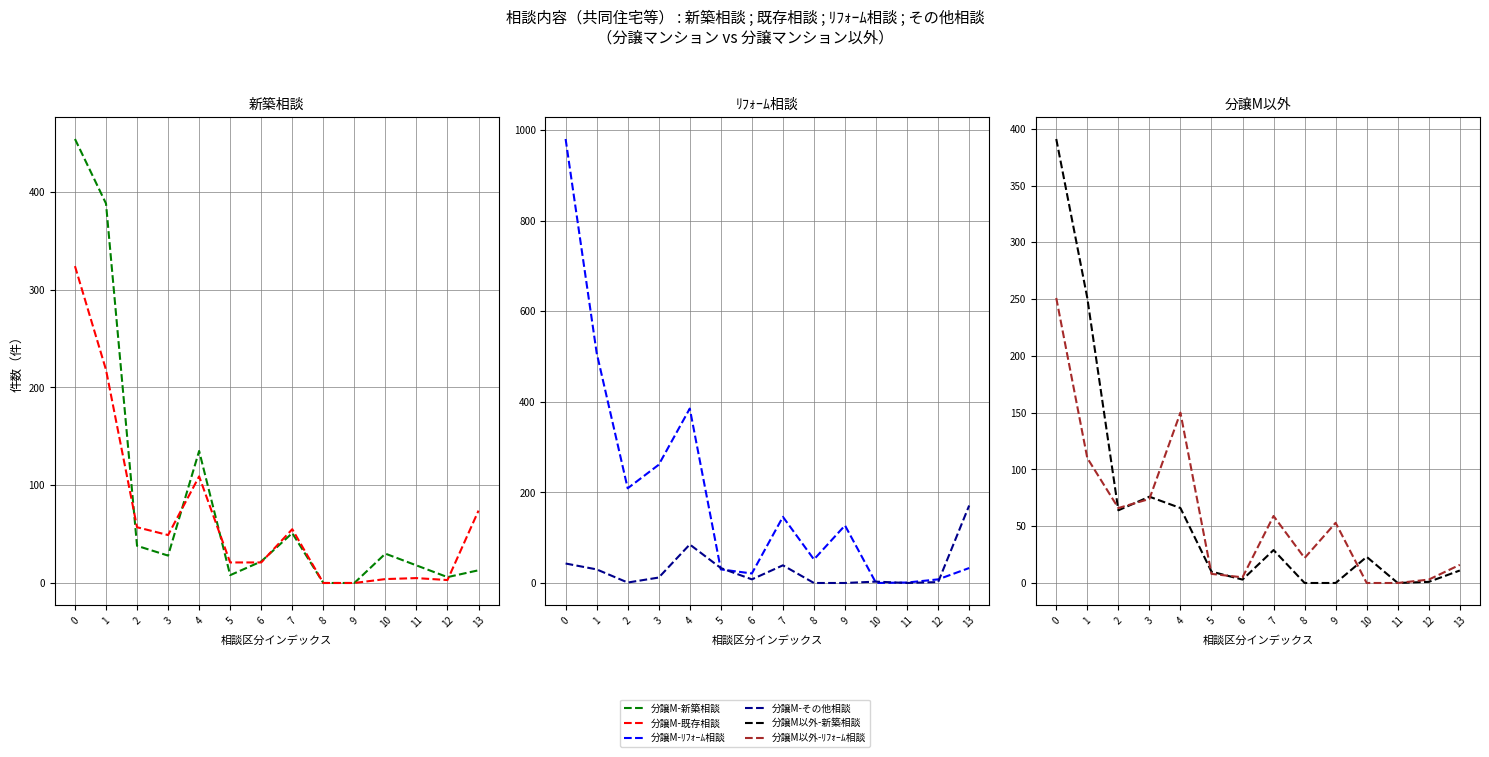

At which label does 分譲M-その他相談 reach its minimum?

8